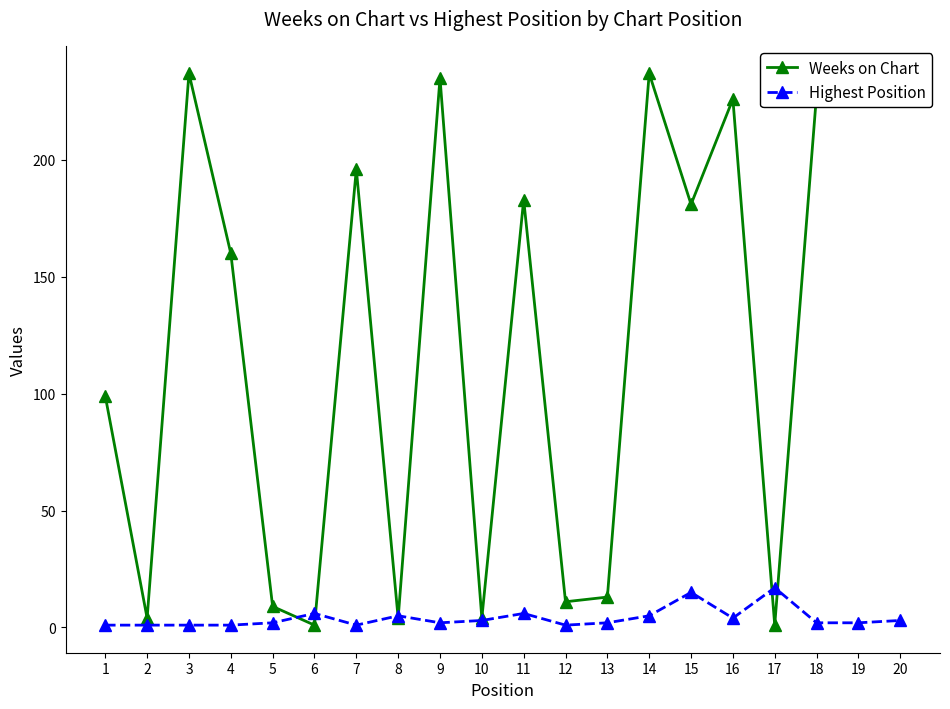

What is the difference between the maximum and second lowest values in the Highest Position series?

16